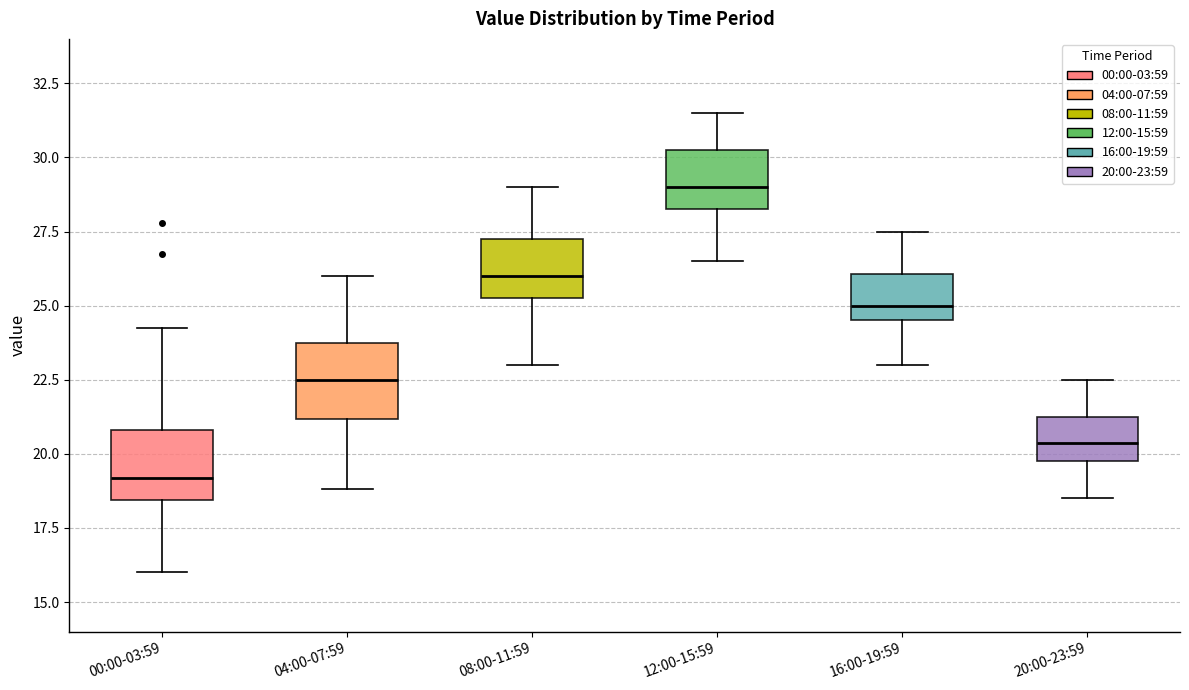

Reading left to right, transcribe this box plot: for each box, give where its median line is, the range the box spans, and where its two whiskers end, as read against the y-axis. The values are not printed on the chart, so give them approximately, as read against the axis.

00:00-03:59: median 19.0, box 18.5 to 21.0, whiskers 16.0 to 24.5
04:00-07:59: median 22.5, box 21.0 to 24.0, whiskers 19.0 to 26.0
08:00-11:59: median 26.0, box 25.5 to 27.5, whiskers 23.0 to 29.0
12:00-15:59: median 29.0, box 28.5 to 30.5, whiskers 26.5 to 31.5
16:00-19:59: median 25.0, box 24.5 to 26.0, whiskers 23.0 to 27.5
20:00-23:59: median 20.5, box 20.0 to 21.5, whiskers 18.5 to 22.5